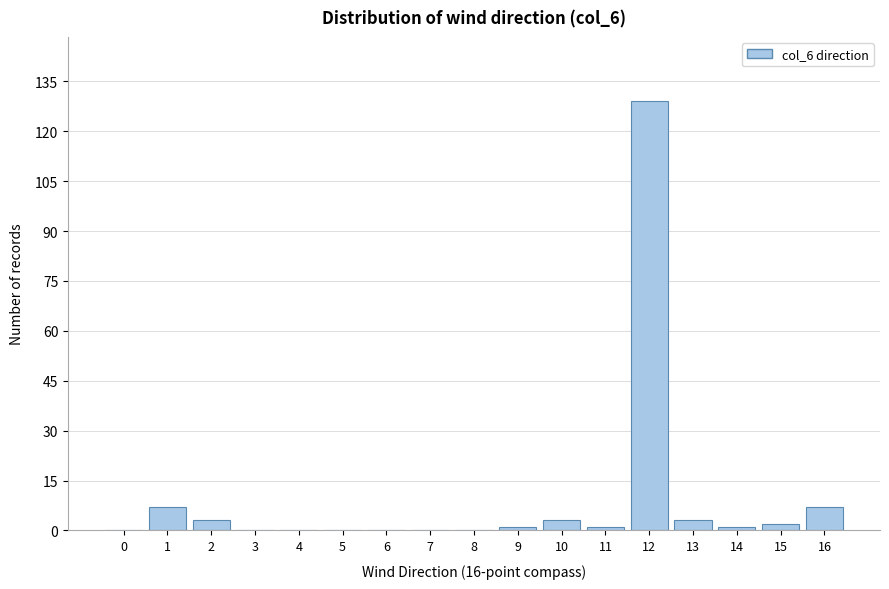

Reading left to right, what are all the values shown in this chart?

0=0	1=7	2=3	3=0	4=0	5=0	6=0	7=0	8=0	9=1	10=3	11=1	12=129	13=3	14=1	15=2	16=7